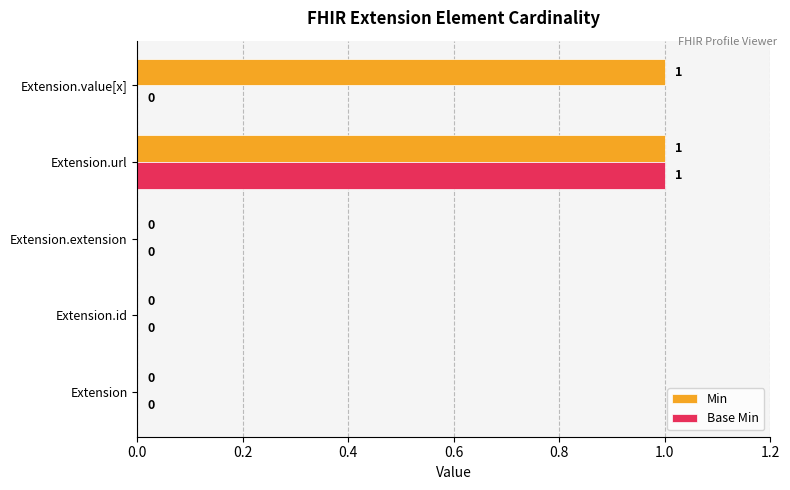

Is it true that Min equals 1 at Extension.value[x]?

True